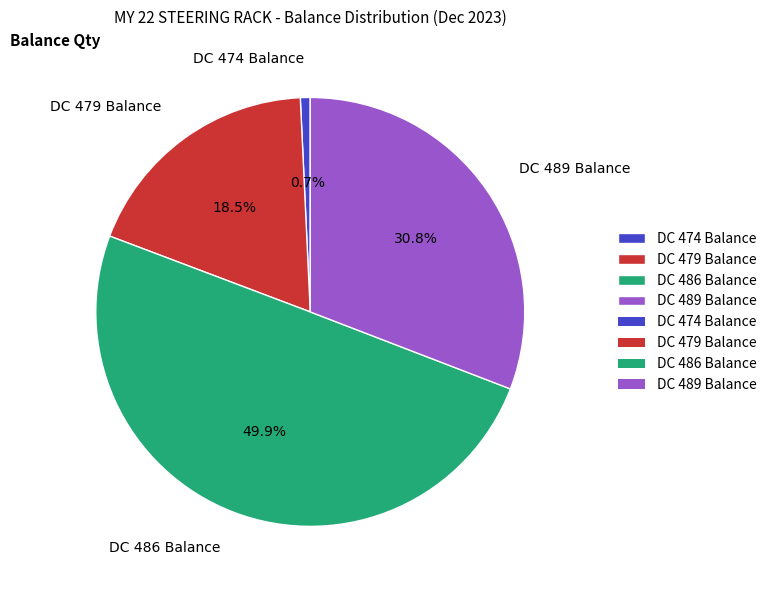

To the nearest percent, what portion does DC 486 Balance represent?

50%